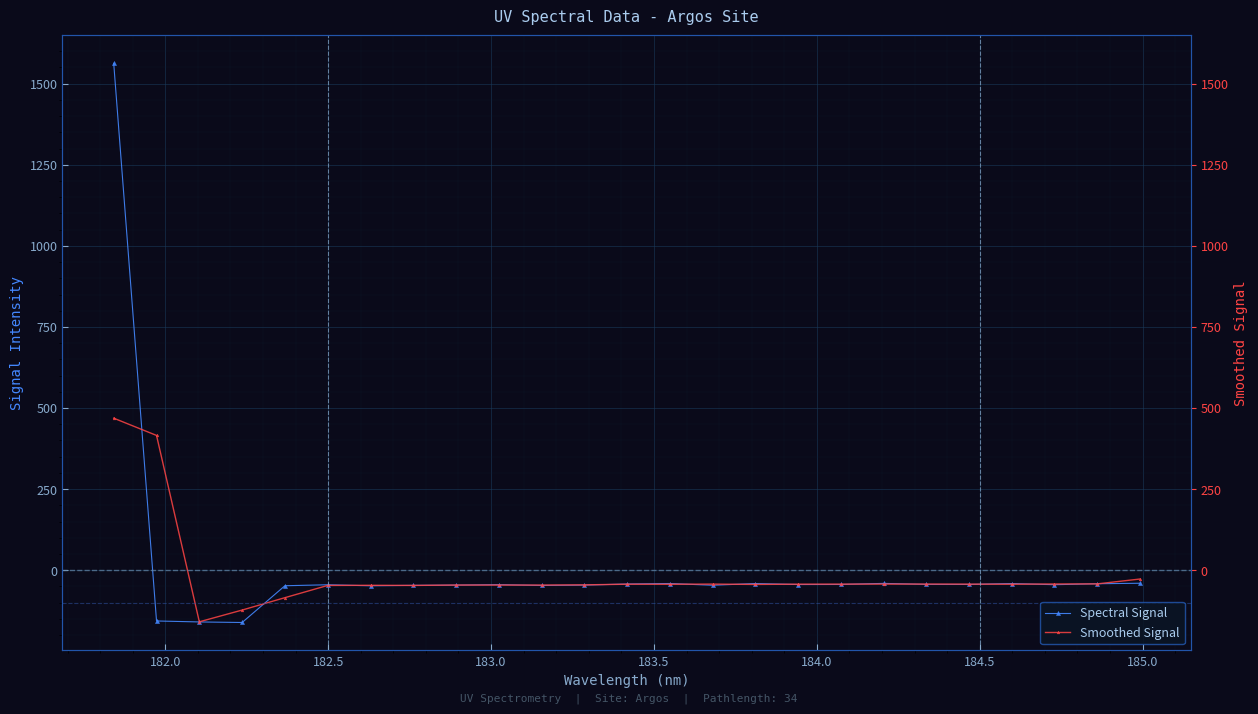

How many values in the Smoothed Signal series are below -43?

16